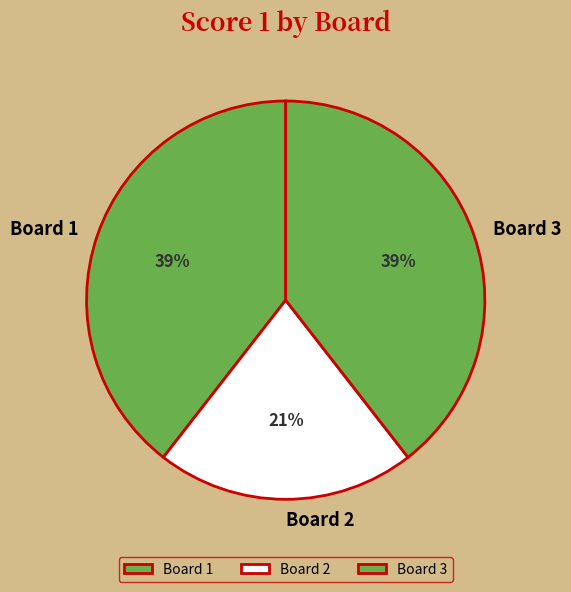

Is the sum of Board 2 and Board 3 greater than half?

Yes